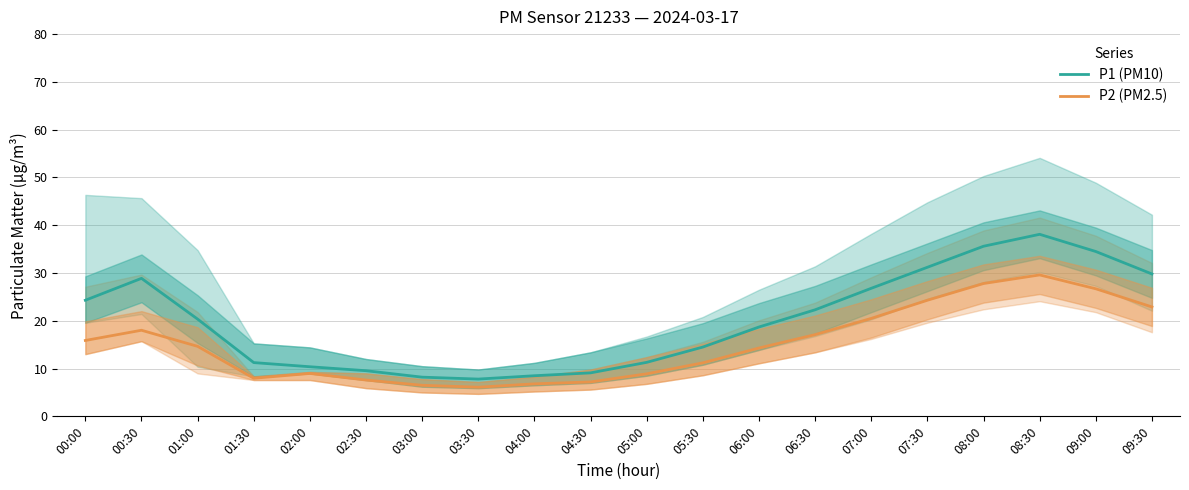

Which series has the largest total across all categories?

P1 (PM10)